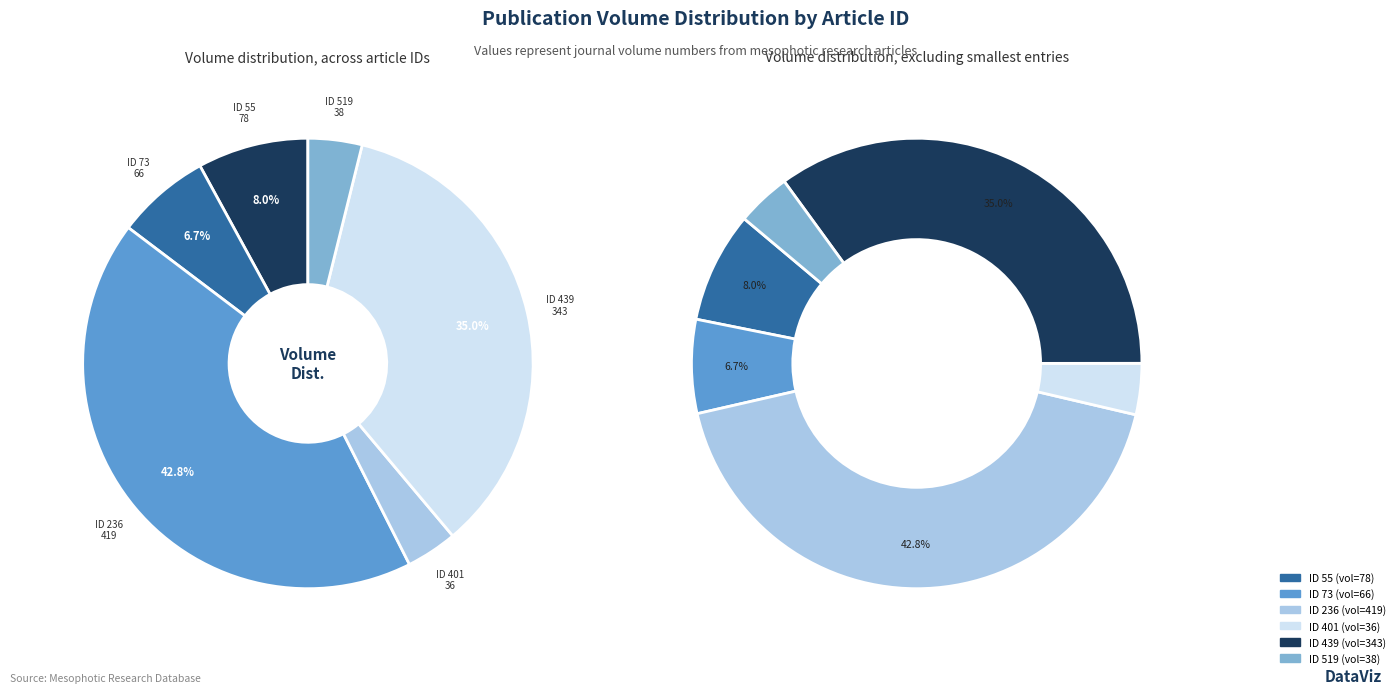

How many slices are in this pie chart?

6